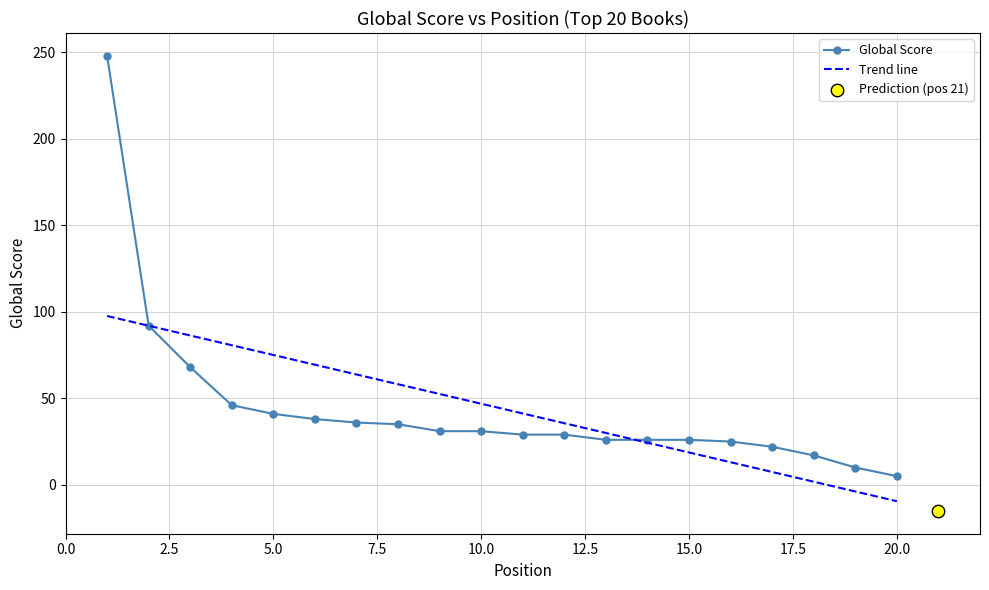

Which has a higher value, 5 or 4?

4